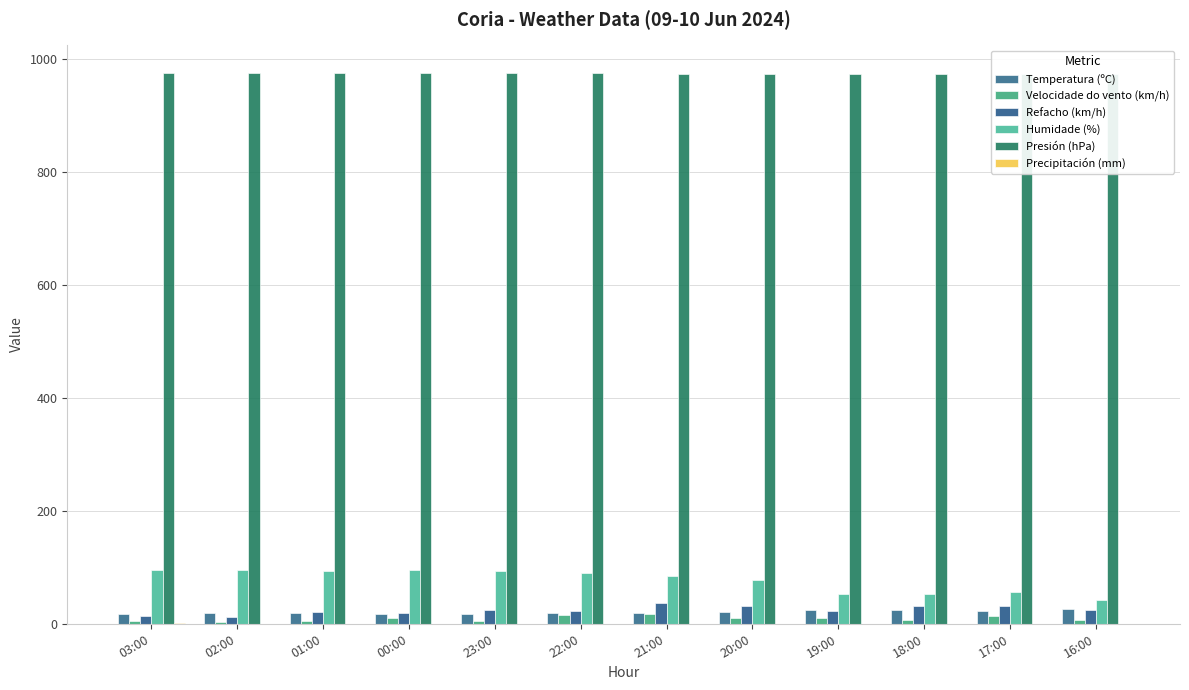

What is the difference between the second highest and minimum values in the Presión (hPa) series?

2.5